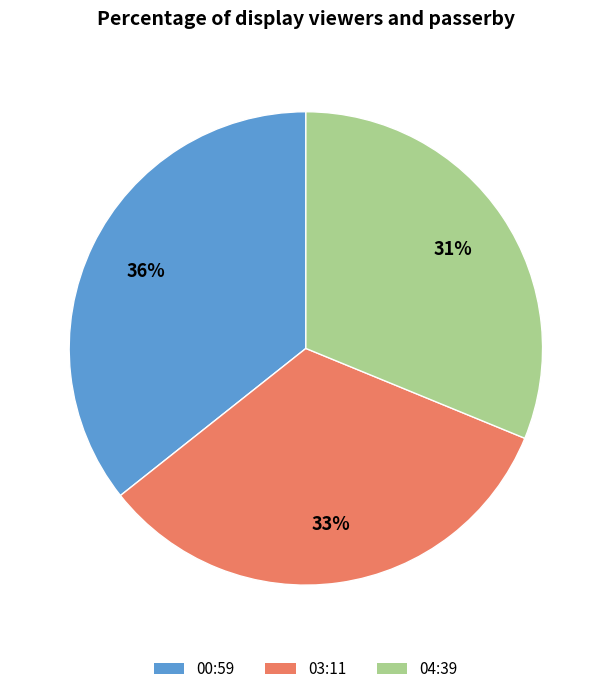

Is there any slice that represents more than half of the pie?

No